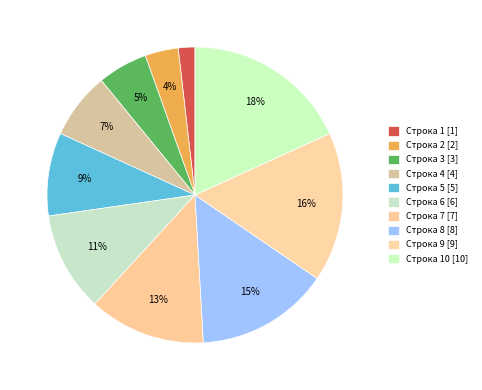

Rank the categories by value from highest to lowest.

Идентификатор строки 10, Идентификатор строки 9, Идентификатор строки 8, Идентификатор строки 7, Идентификатор строки 6, Идентификатор строки 5, Идентификатор строки 4, Идентификатор строки 3, Идентификатор строки 2, Идентификатор строки 1